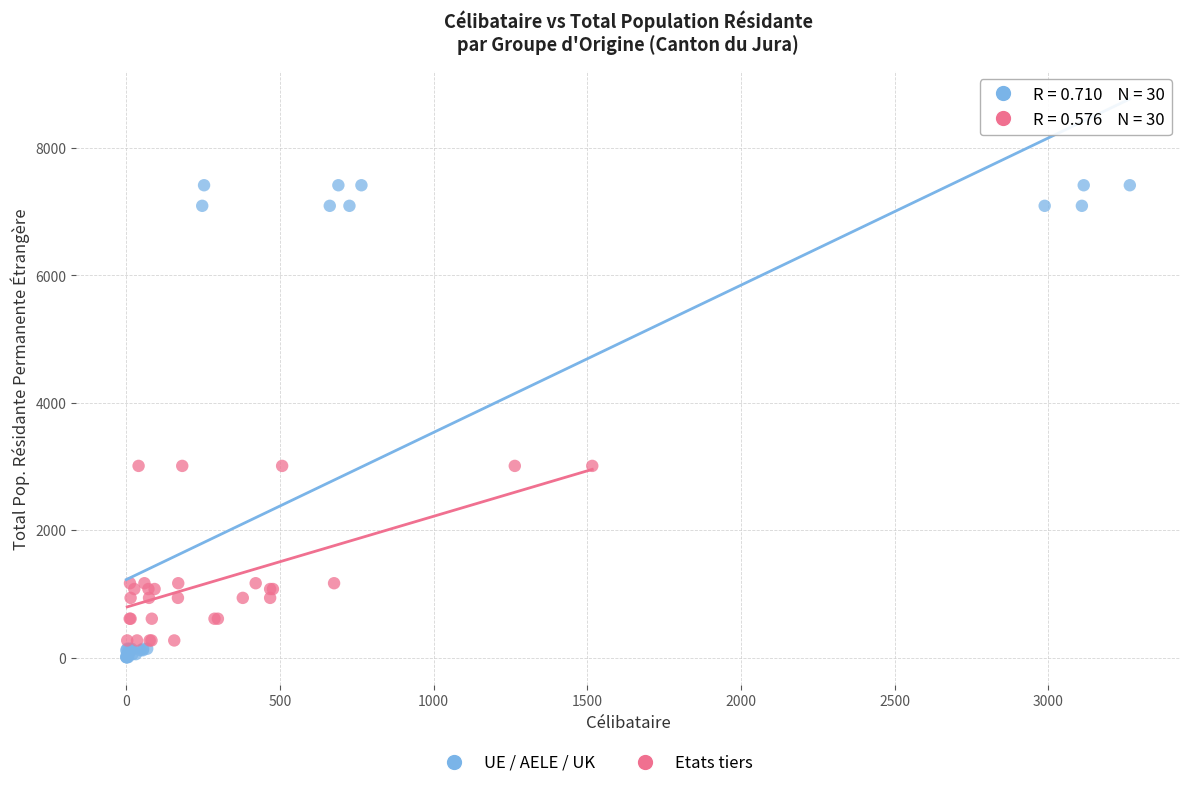

Which series has the largest Y range (max minus min)?

UE / AELE / UK